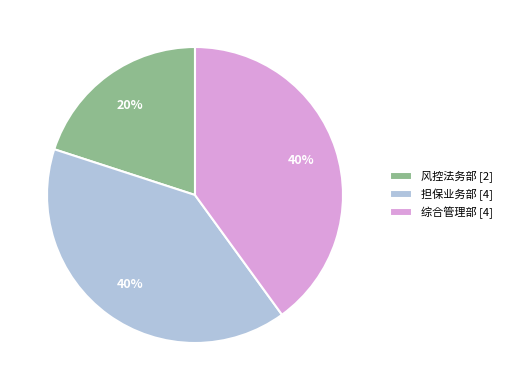

What is the ratio of the value at 风控法务部 to the value at 综合管理部?

0.5